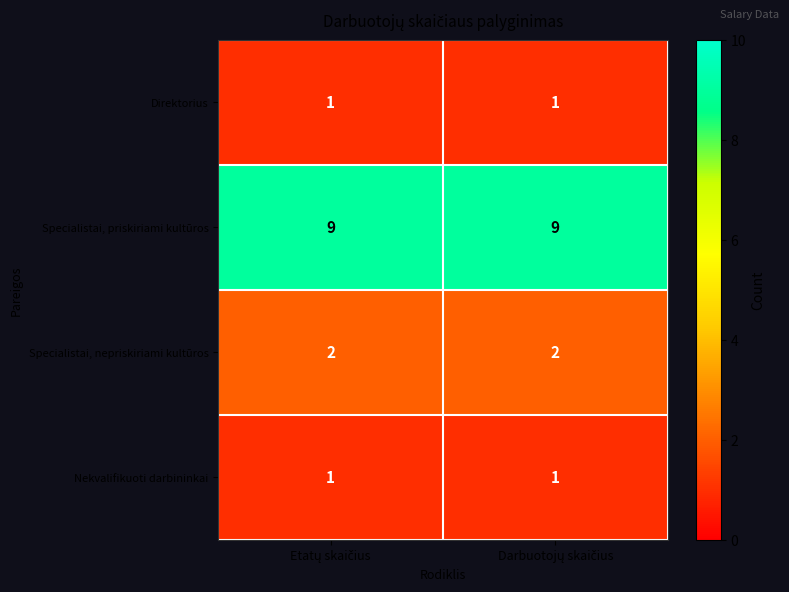

Which series has the largest total across all categories?

Specialistai, priskiriami kultūros